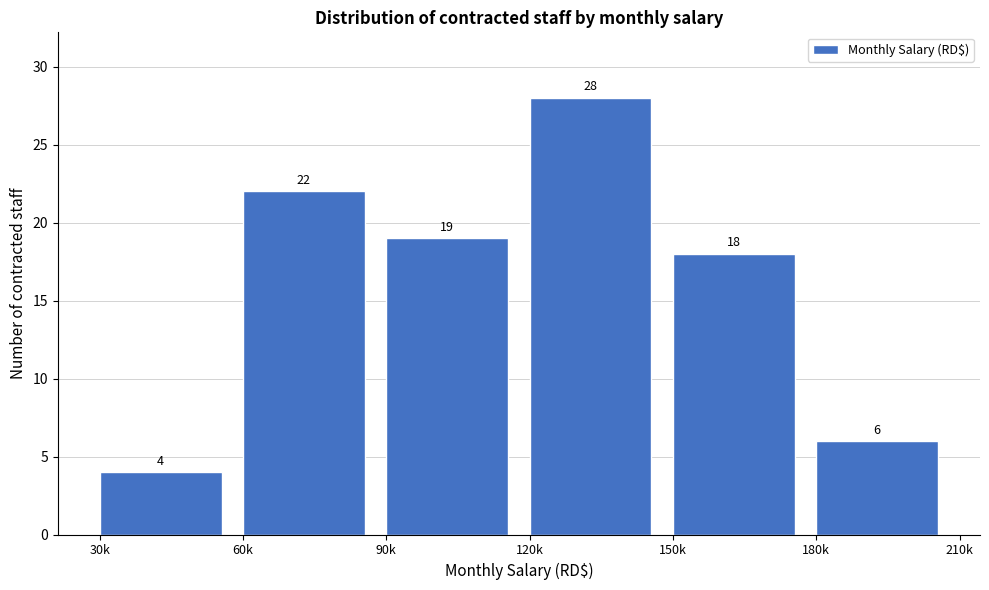

Reading left to right, extract all data points from this chart.

4	22	19	28	18	6